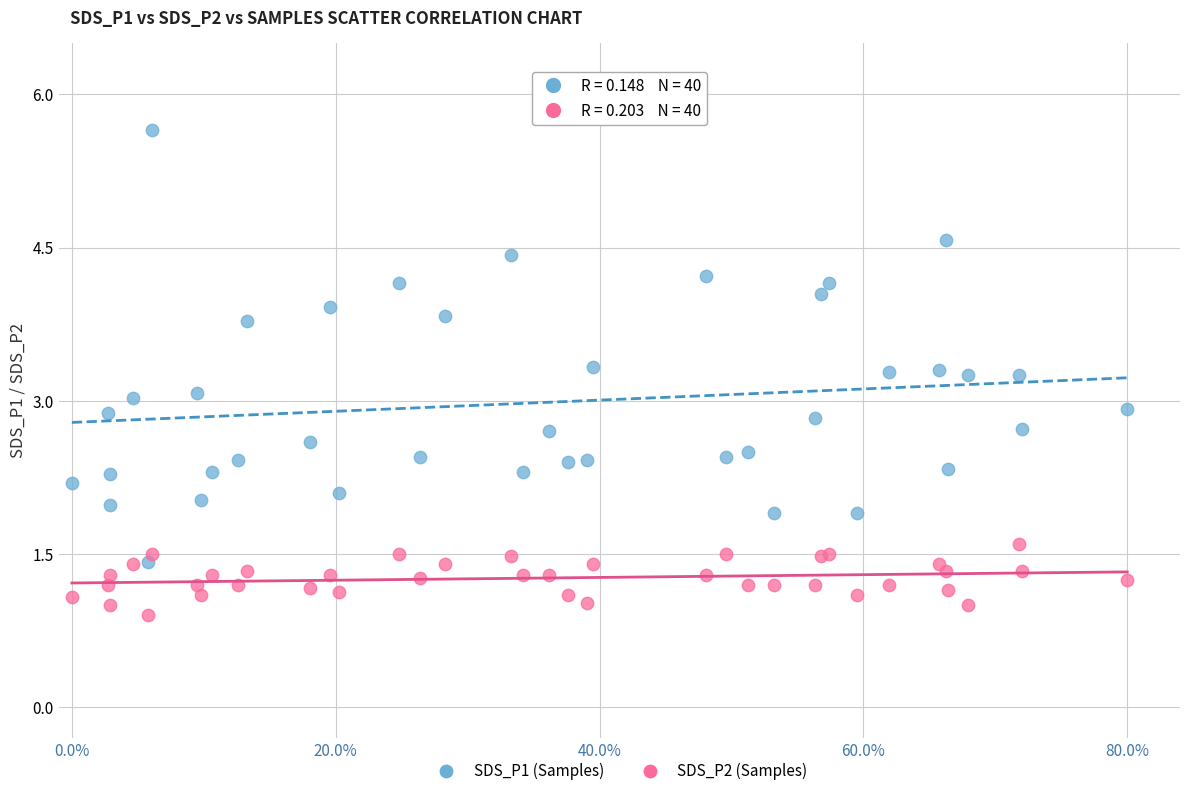

Which series reaches the minimum Y coordinate?

SDS_P2 (Samples)